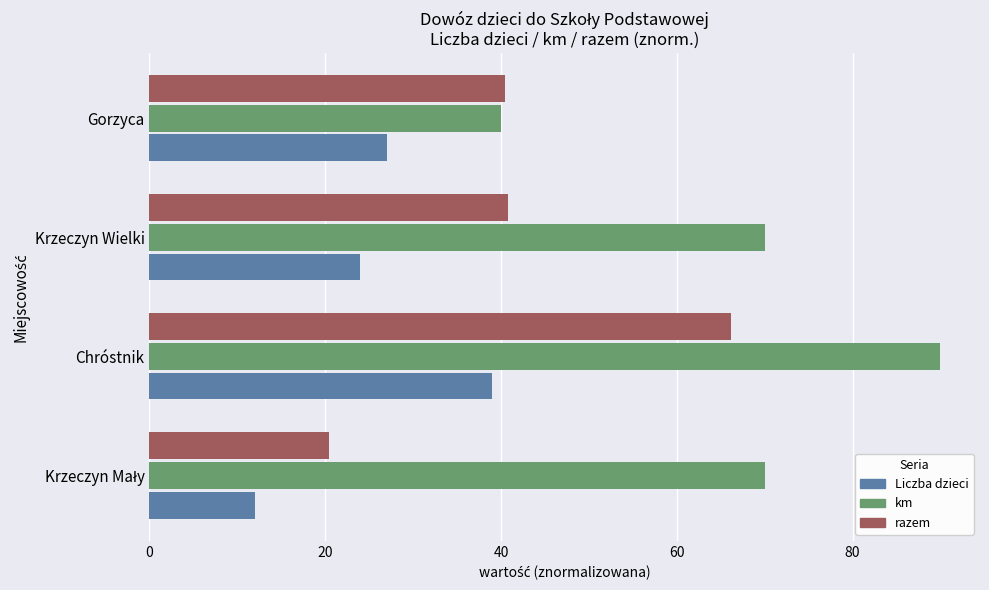

What is the average value of the razem series?

41.9